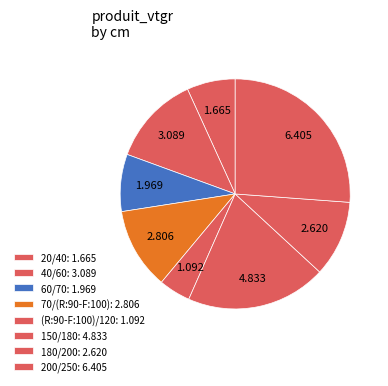

Rank the categories by value from lowest to highest.

(R:90-F:100)/120, 20/40, 60/70, 180/200, 70/(R:90-F:100), 40/60, 150/180, 200/250